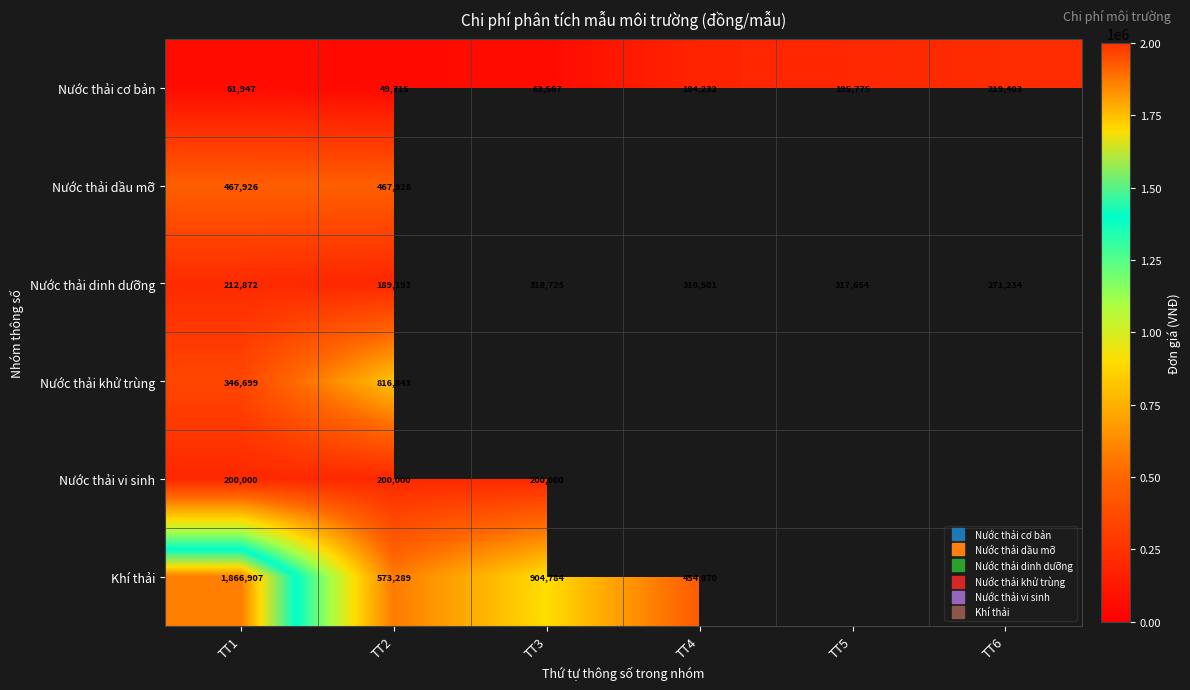

At which category is the sum across all series the highest?

TT1